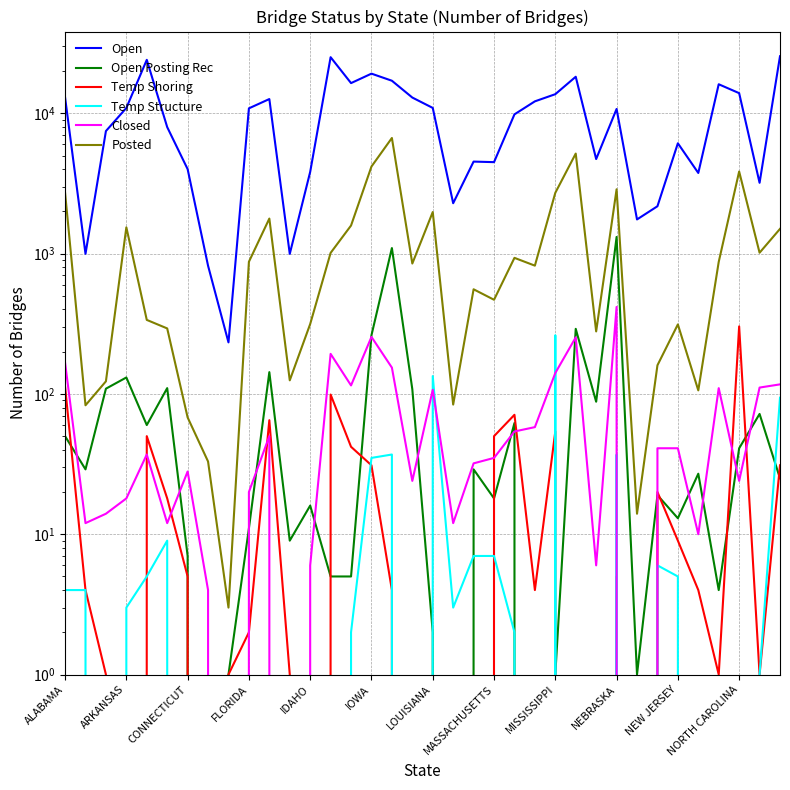

True or false: Posted and Temp Shoring cross at least once.

False